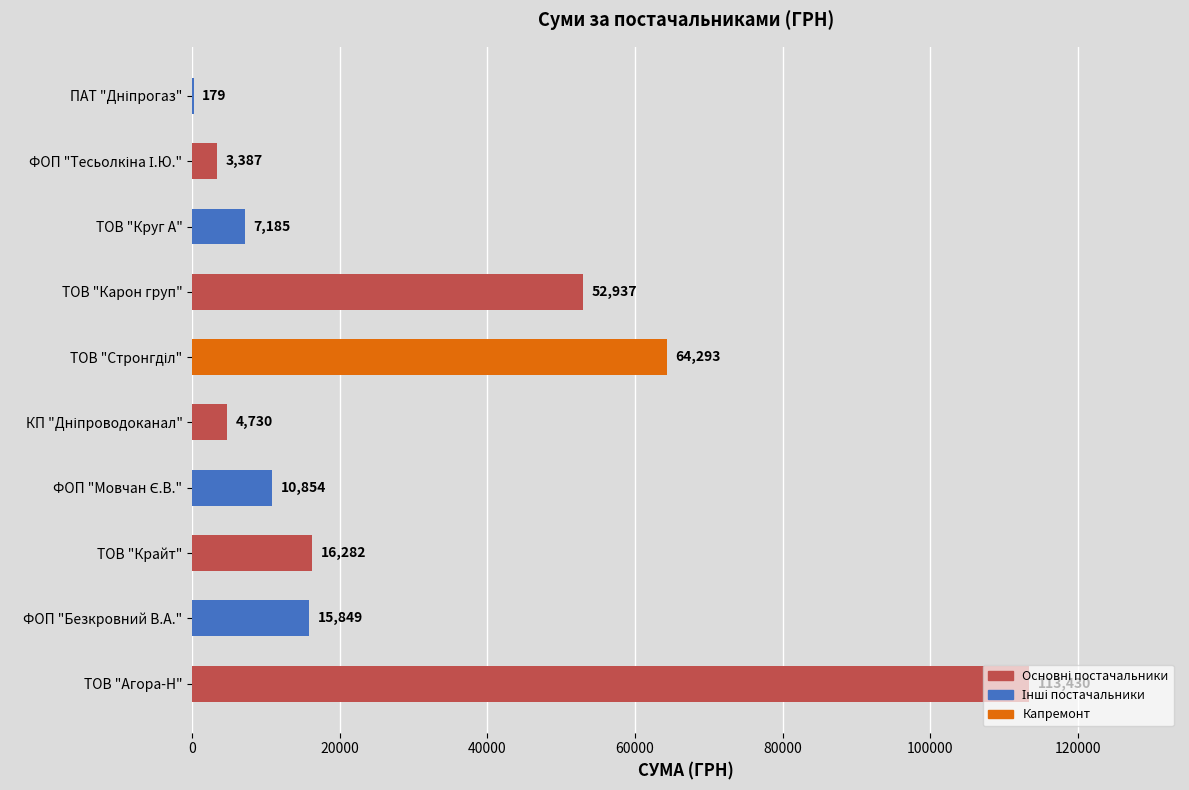

What is the maximum value shown in the chart?

113430.0